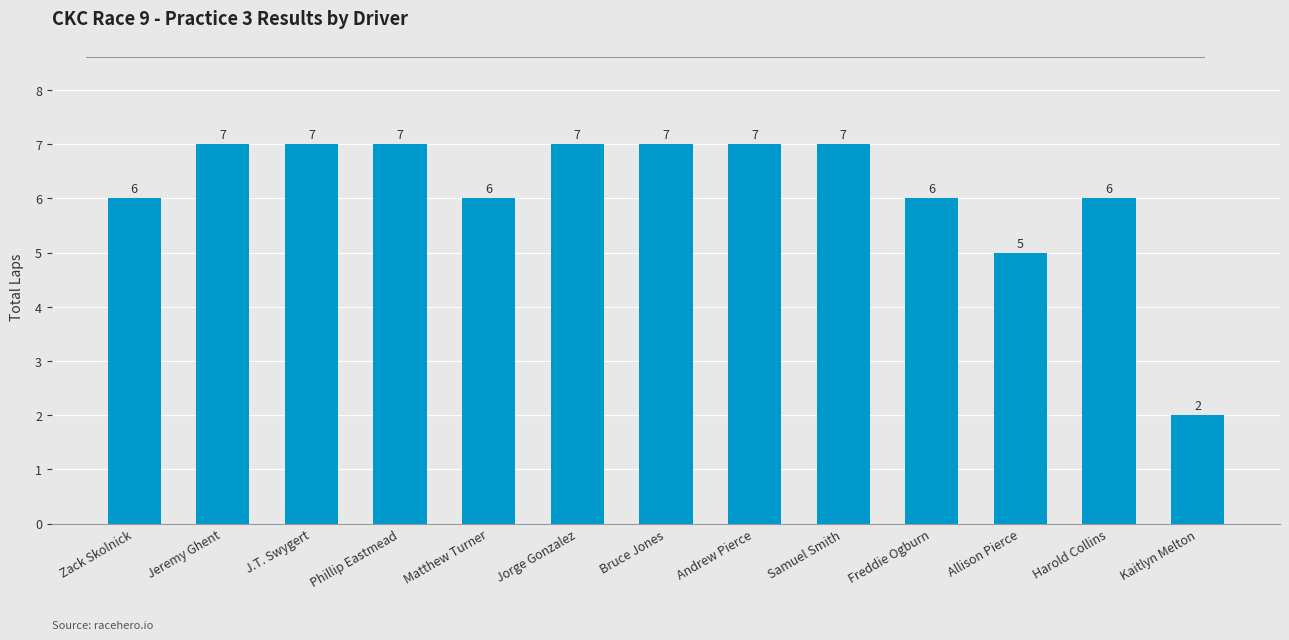

What is the sum of all values?

80